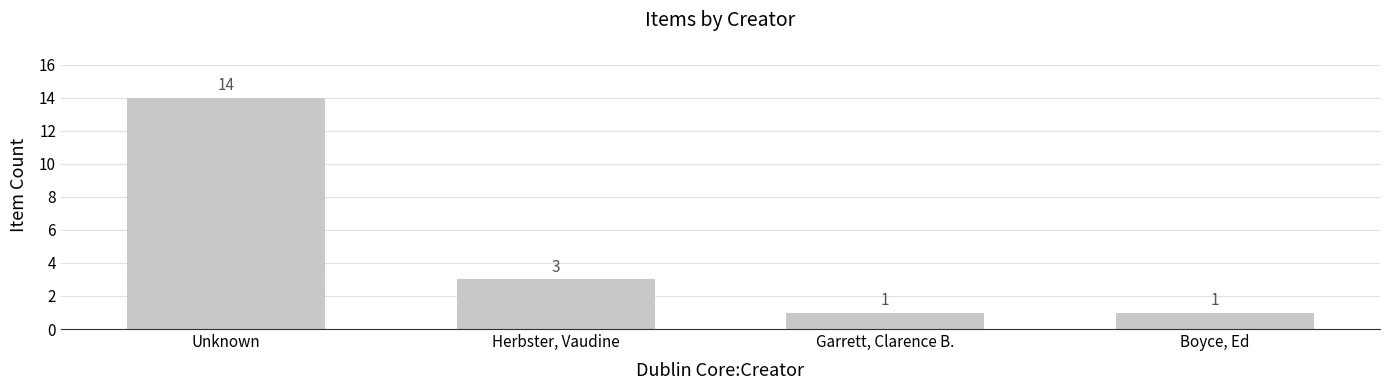

What is the change in value from Unknown to Boyce, Ed?

-13